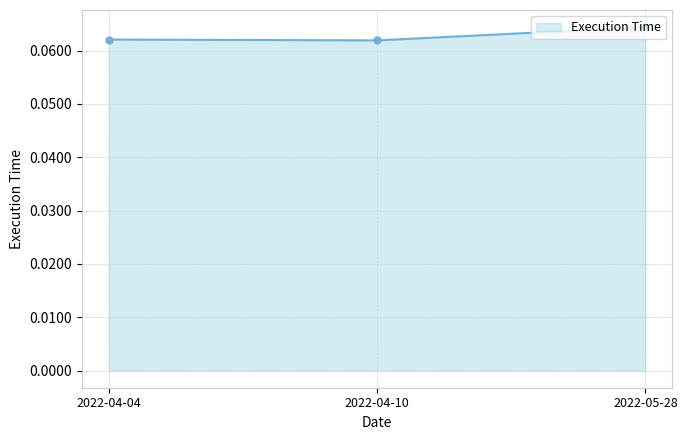

What position from the right is 2022-05-28?

1